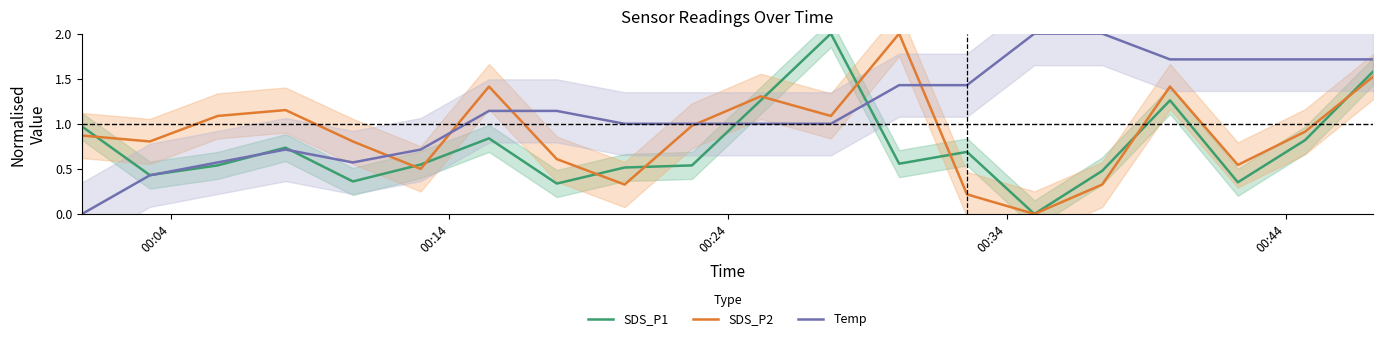

What is the highest value of the Temp series?

2.0